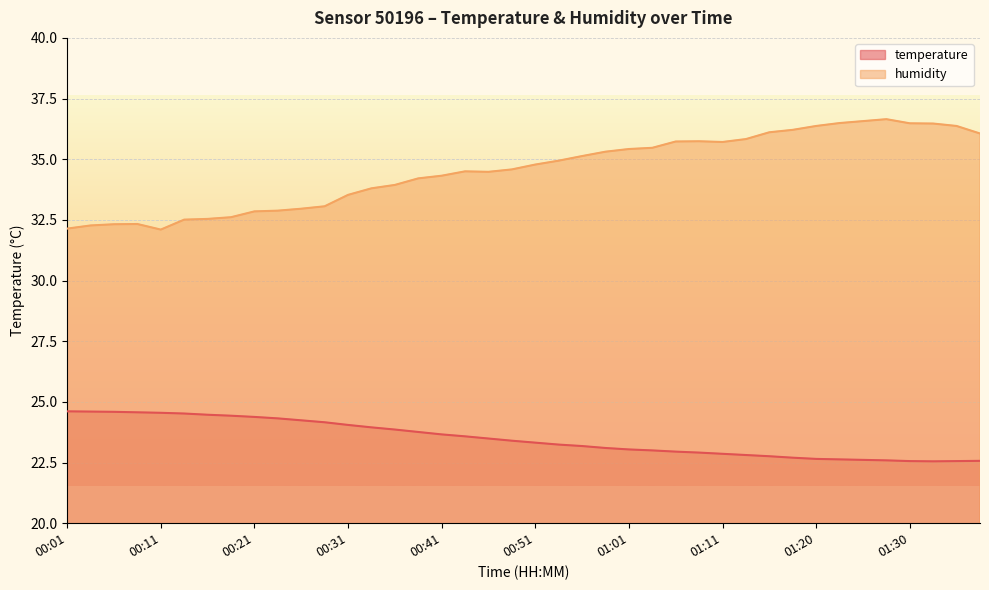

At which label does humidity first exceed 34?

00:38